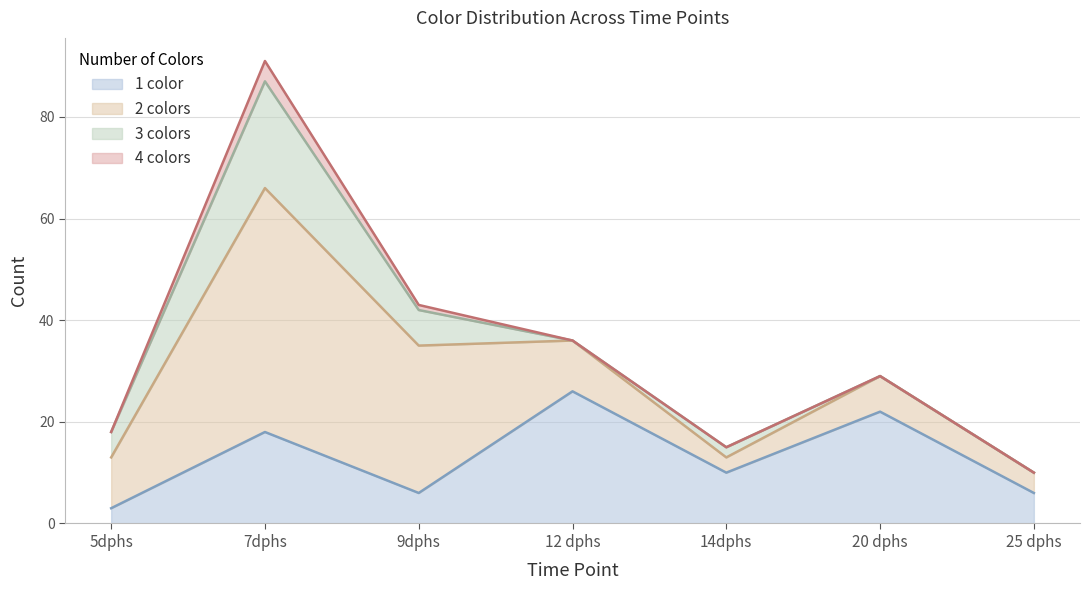

At which category is the sum across all series the highest?

7dphs